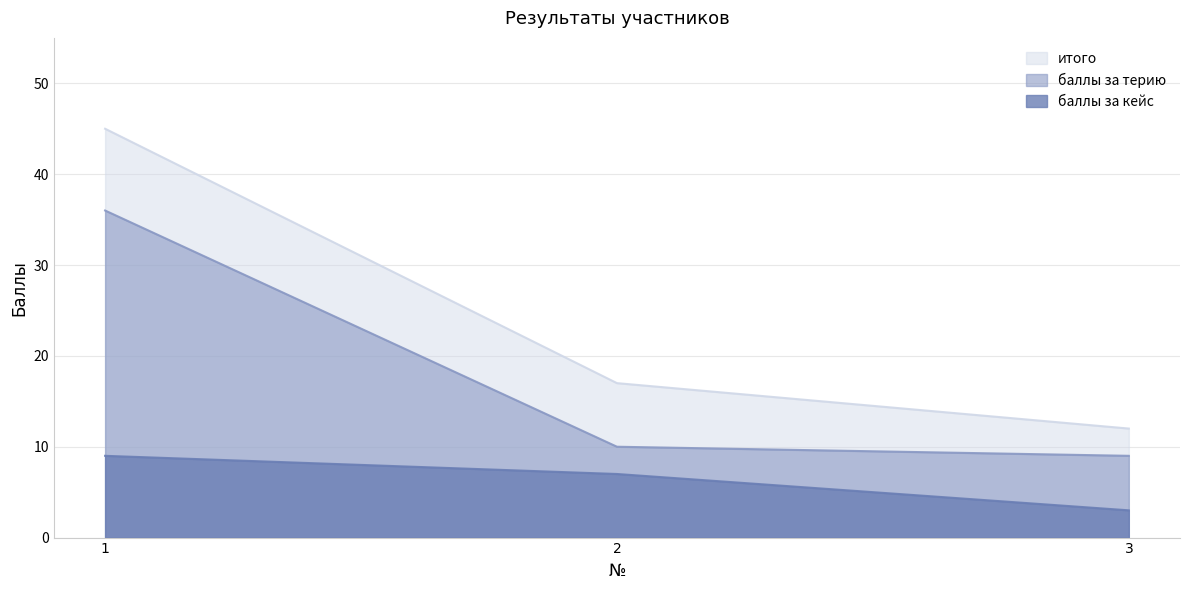

What is the sum of all баллы за кейс values?

19